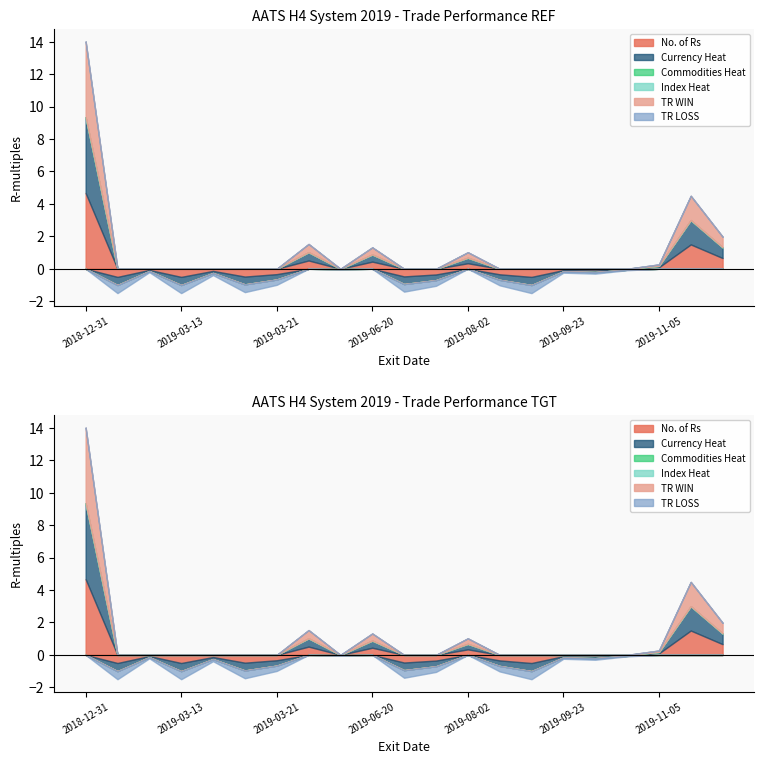

What is the label of the 3rd point from the right?

2019-11-05